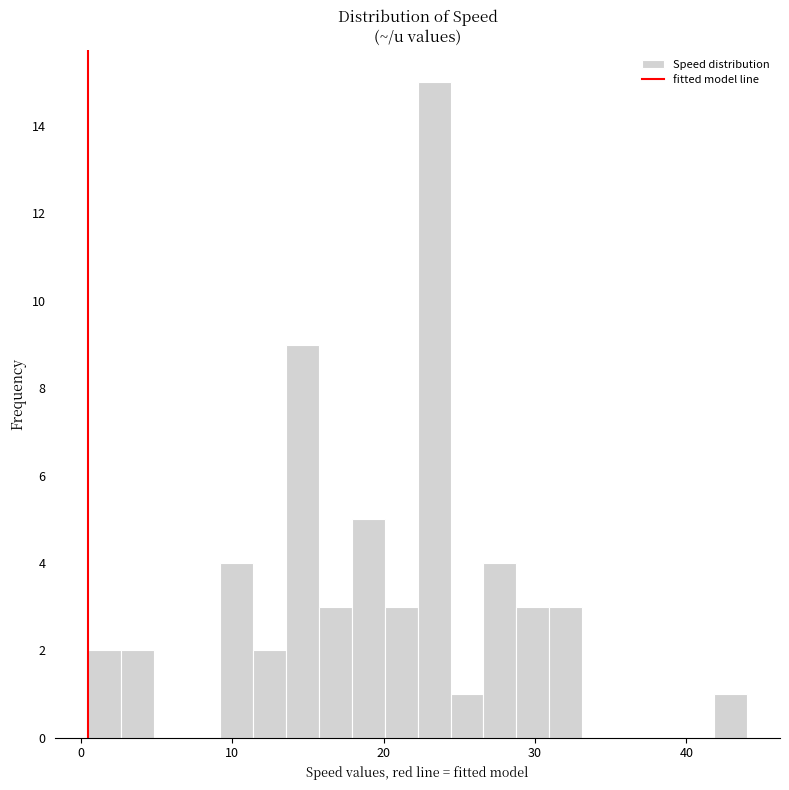

Around what value on the x-axis is the tallest bar? Give the approximate position of its centre, as read against the axis.

23